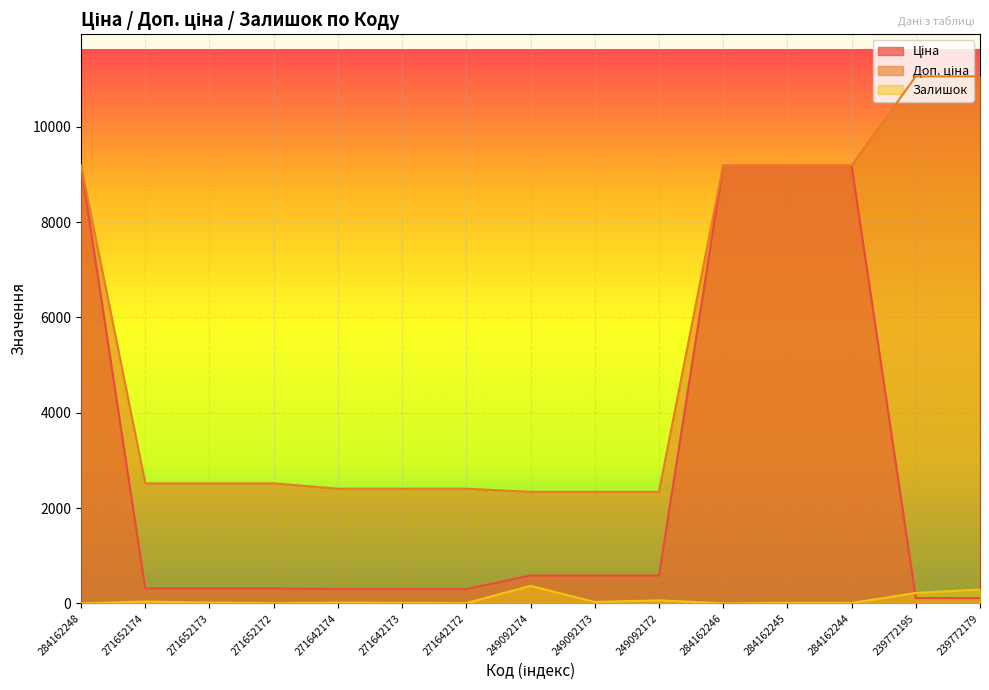

Read the Залишок value at 271642174.

14.0